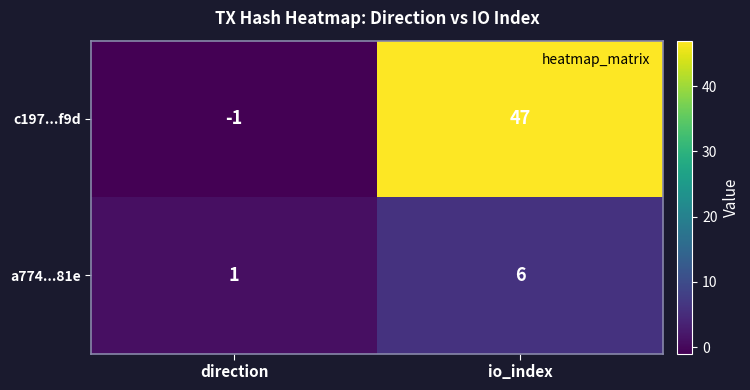

Where is c197...f9d nearest to the value 23?

direction